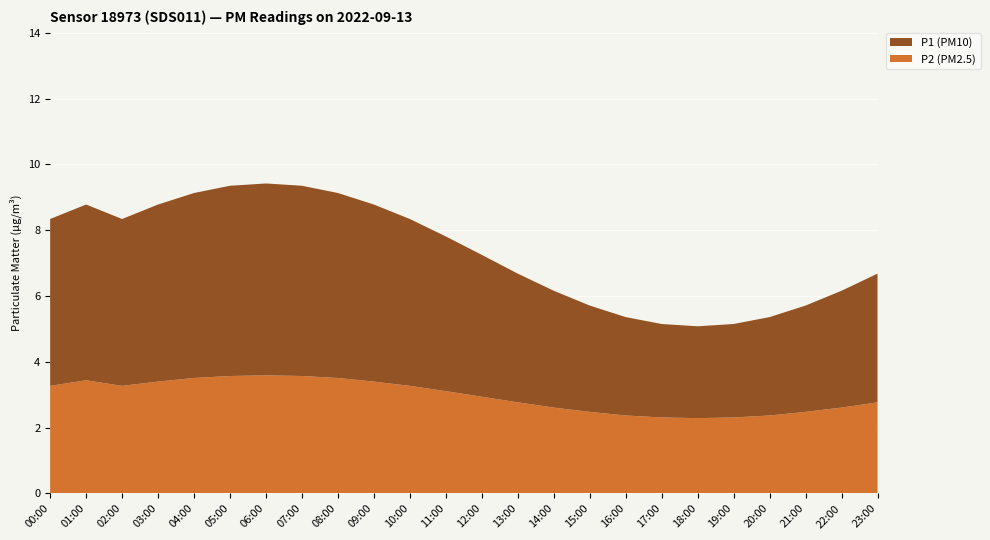

What is the difference between the maximum and minimum values in the P2 (PM2.5) series?

1.3